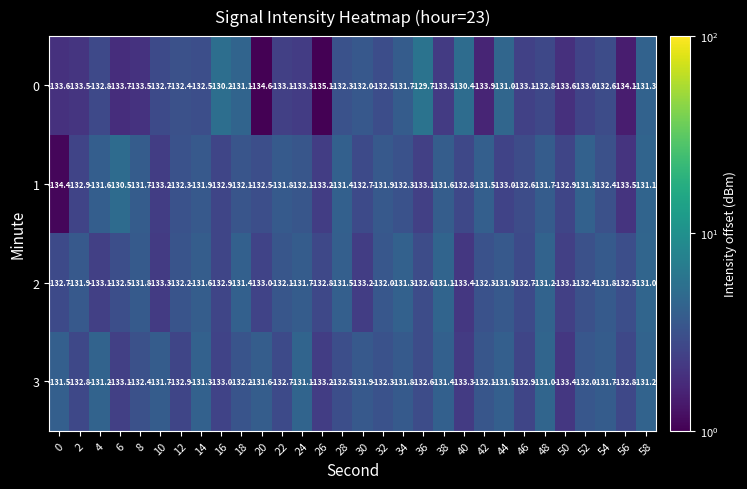

How many values in the 0 series are below -132?

22